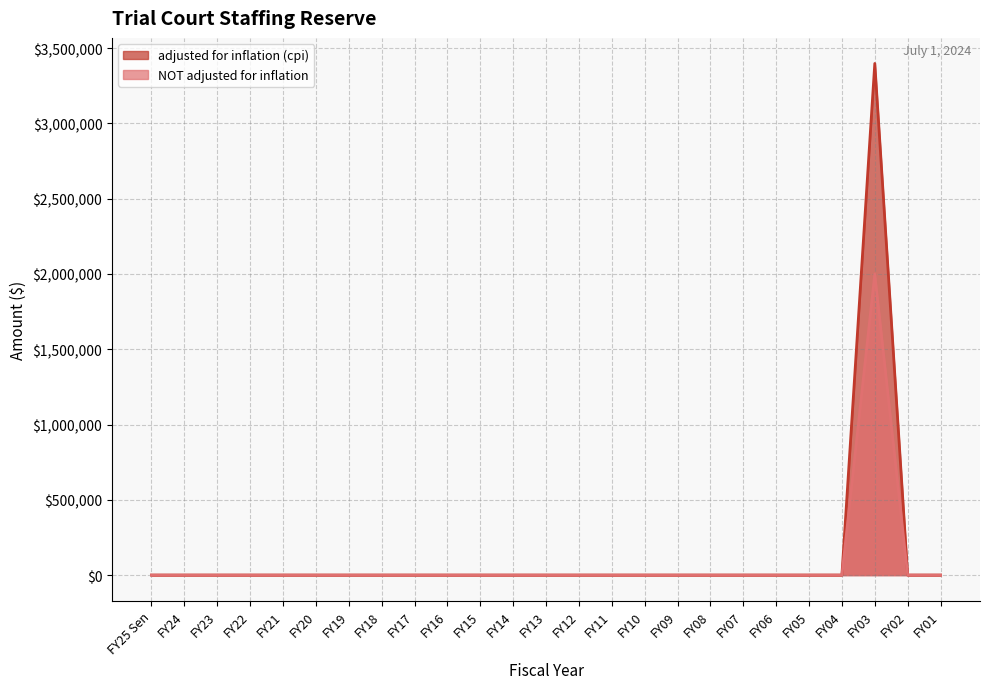

Reading left to right, list all the values displayed in this chart.

adjusted for inflation (cpi): FY25 Sen=0	FY24=0	FY23=0	FY22=0	FY21=0	FY20=0	FY19=0	FY18=0	FY17=0	FY16=0	FY15=0	FY14=0	FY13=0	FY12=0	FY11=0	FY10=0	FY09=0	FY08=0	FY07=0	FY06=0	FY05=0	FY04=0	FY03=3398294	FY02=0	FY01=0
NOT adjusted for inflation: FY25 Sen=0	FY24=0	FY23=0	FY22=0	FY21=0	FY20=0	FY19=0	FY18=0	FY17=0	FY16=0	FY15=0	FY14=0	FY13=0	FY12=0	FY11=0	FY10=0	FY09=0	FY08=0	FY07=0	FY06=0	FY05=0	FY04=0	FY03=2000000	FY02=0	FY01=0